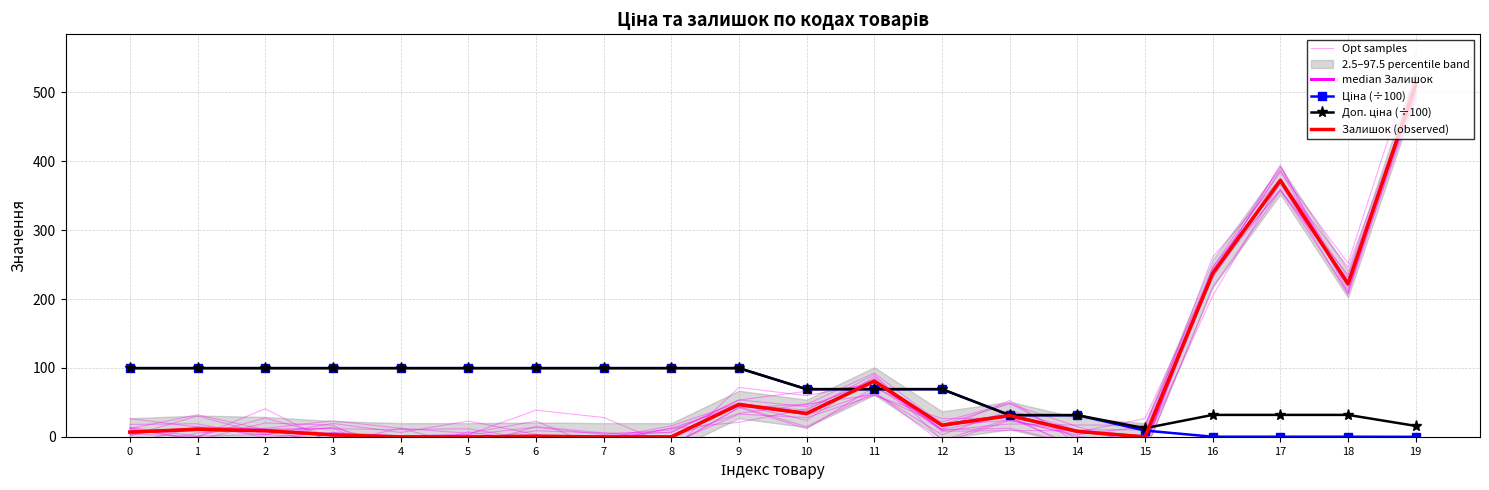

Which series ends up on top after the final intersection of Залишок (observed) and Доп. ціна (÷100)?

Залишок (observed)